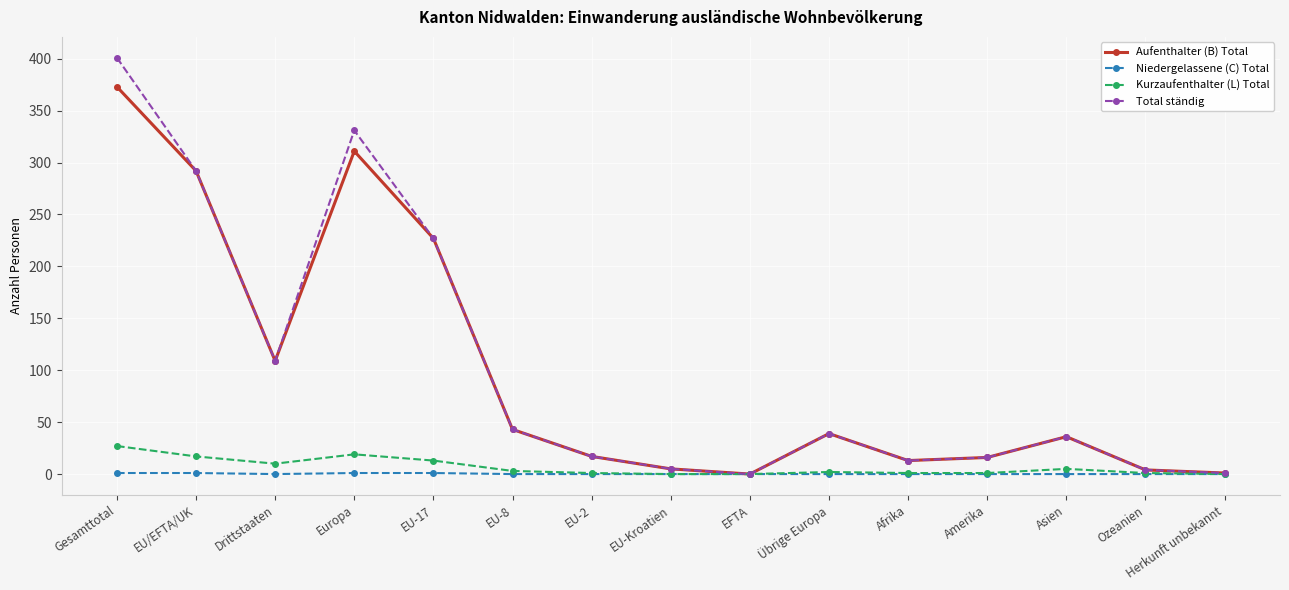

What is the value of the Total ständig point at the 13th from the left?

36